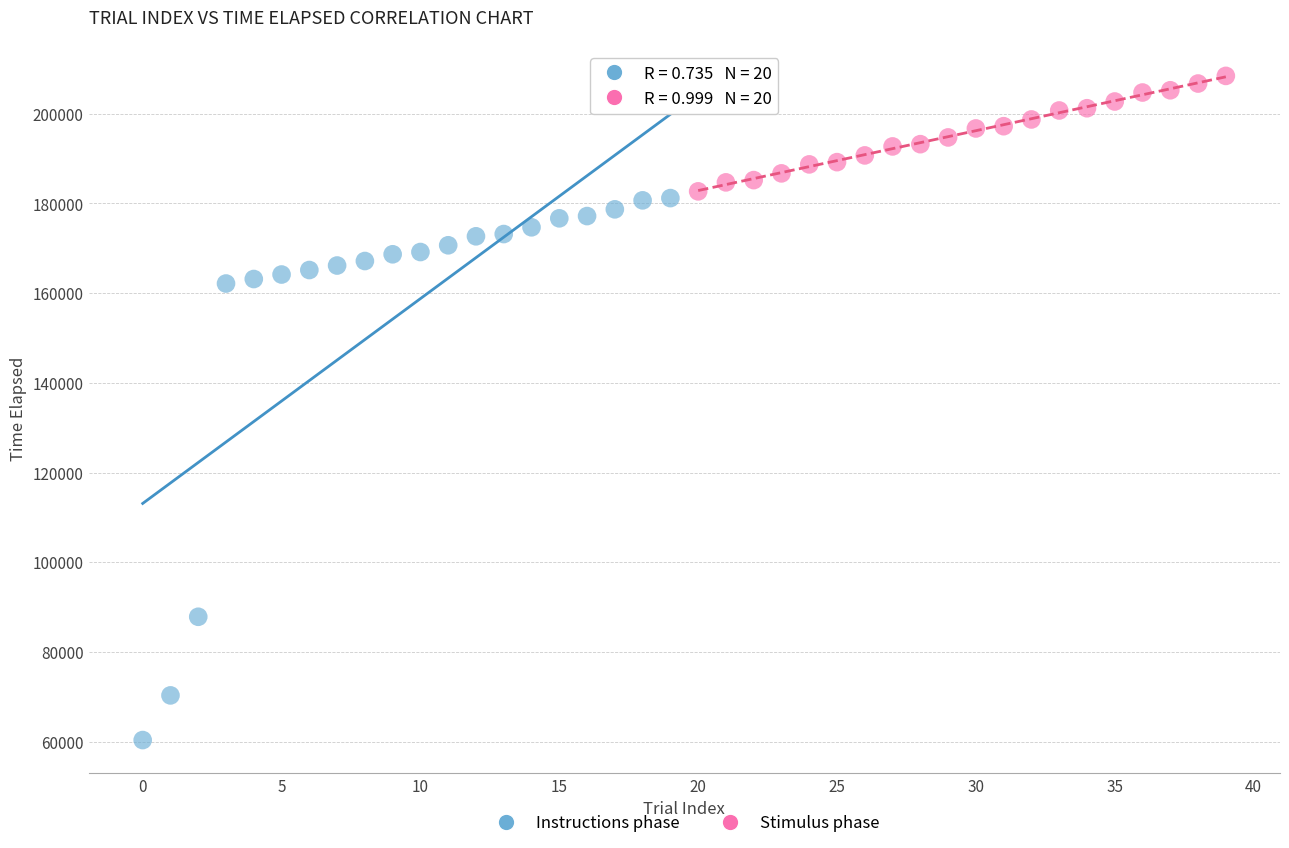

Which series contains the highest Y value?

Stimulus phase